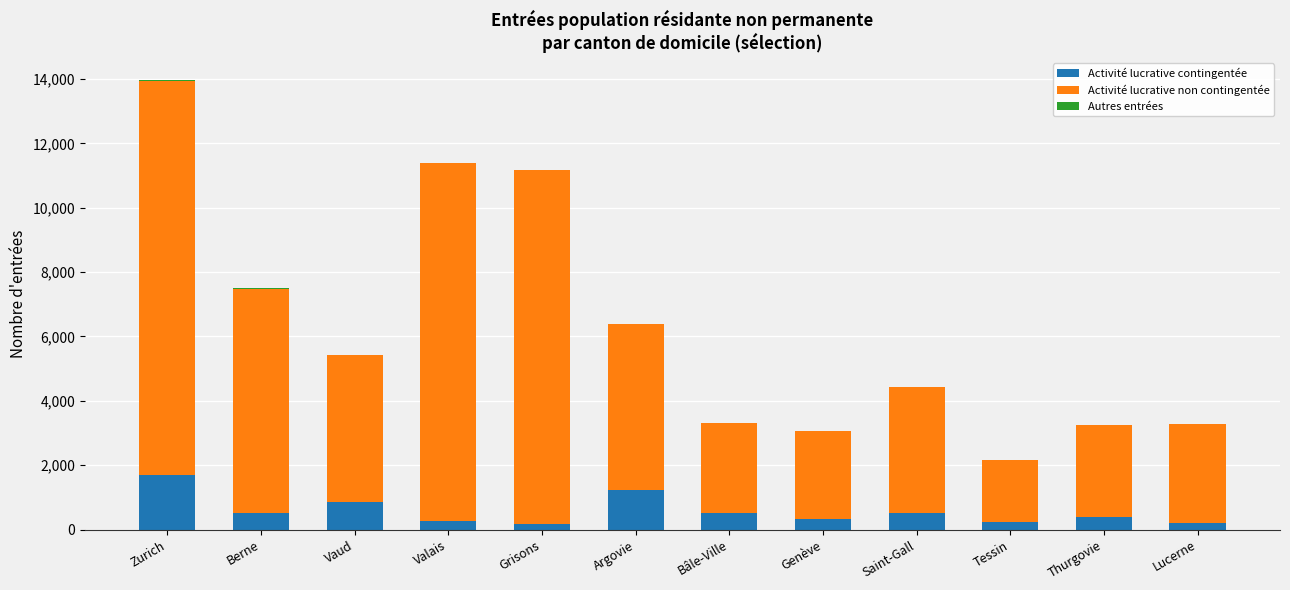

What is the highest value of the Activité lucrative contingentée series?

1691